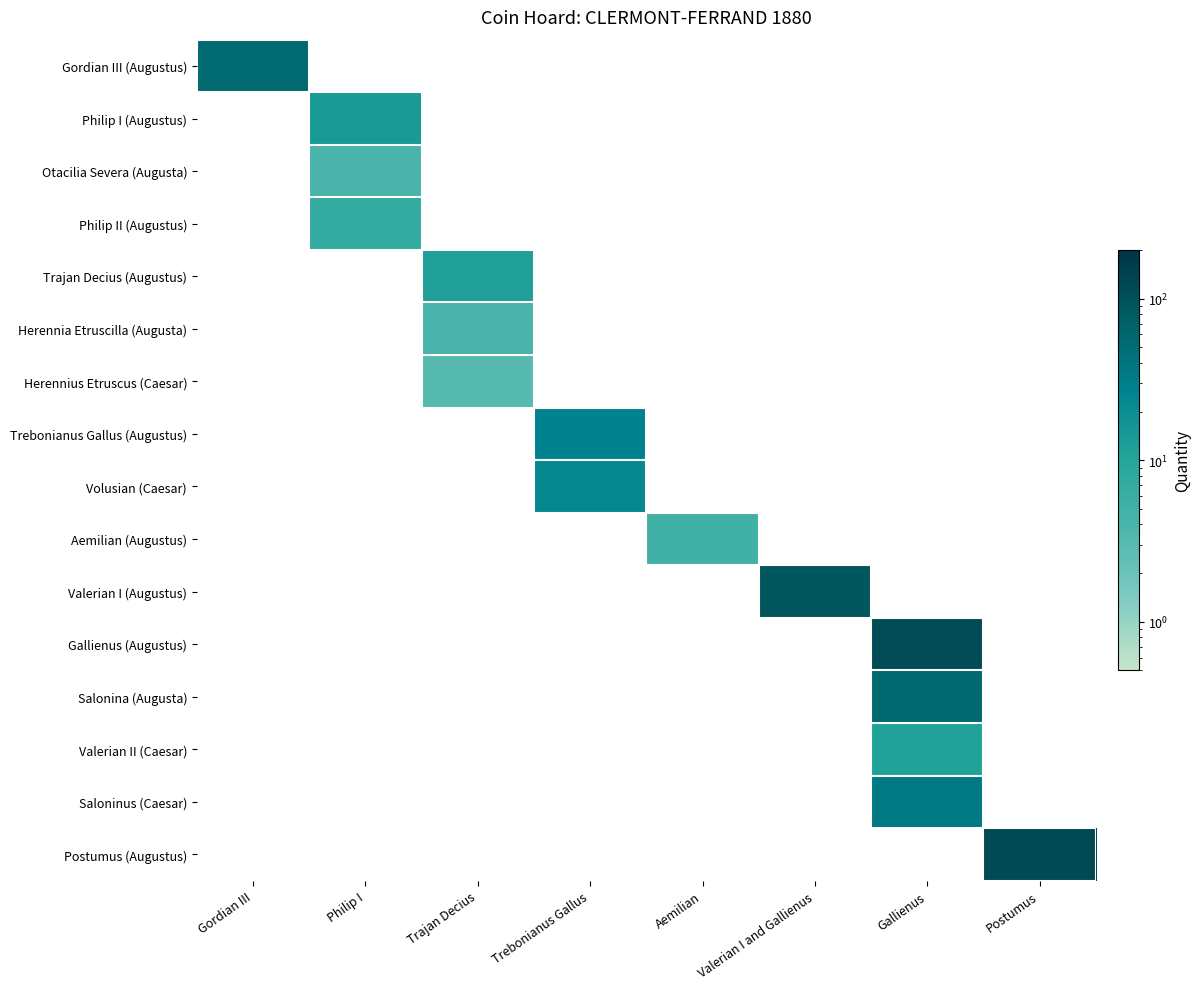

What is the minimum value shown in the chart?

3.0